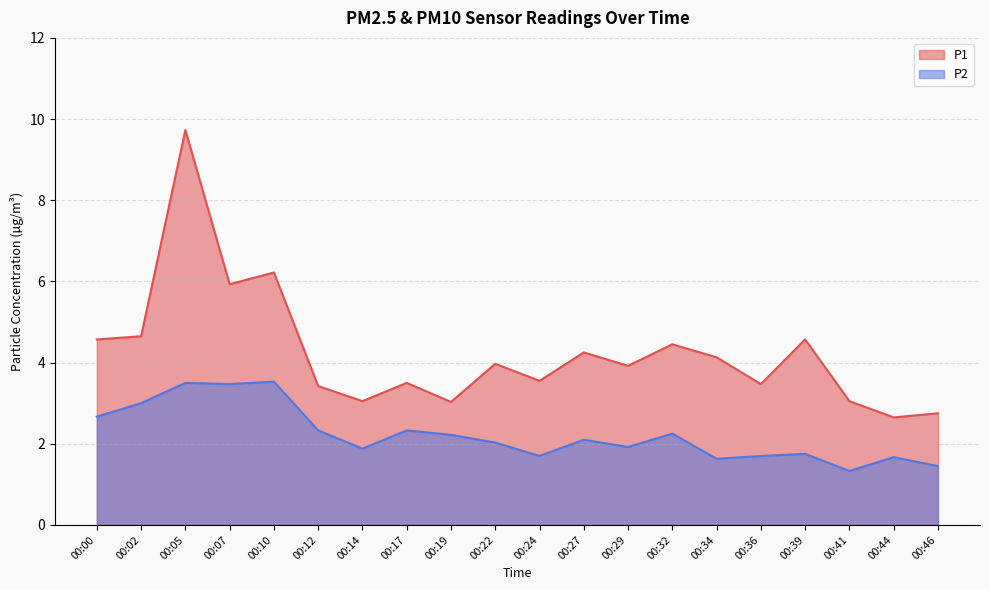

Is it true that P2 equals 1.7 at 00:44?

True